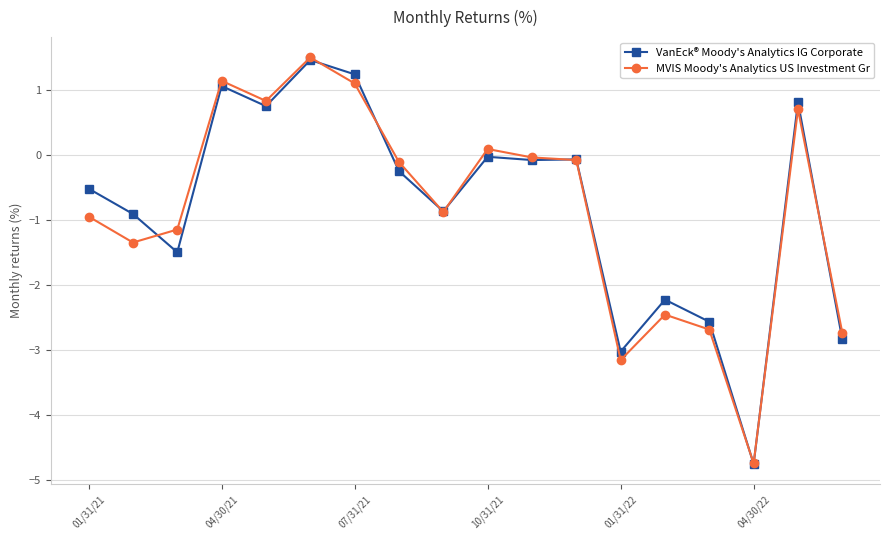

How many values in MVIS Moody's Analytics US Investment Gr are above zero?

6